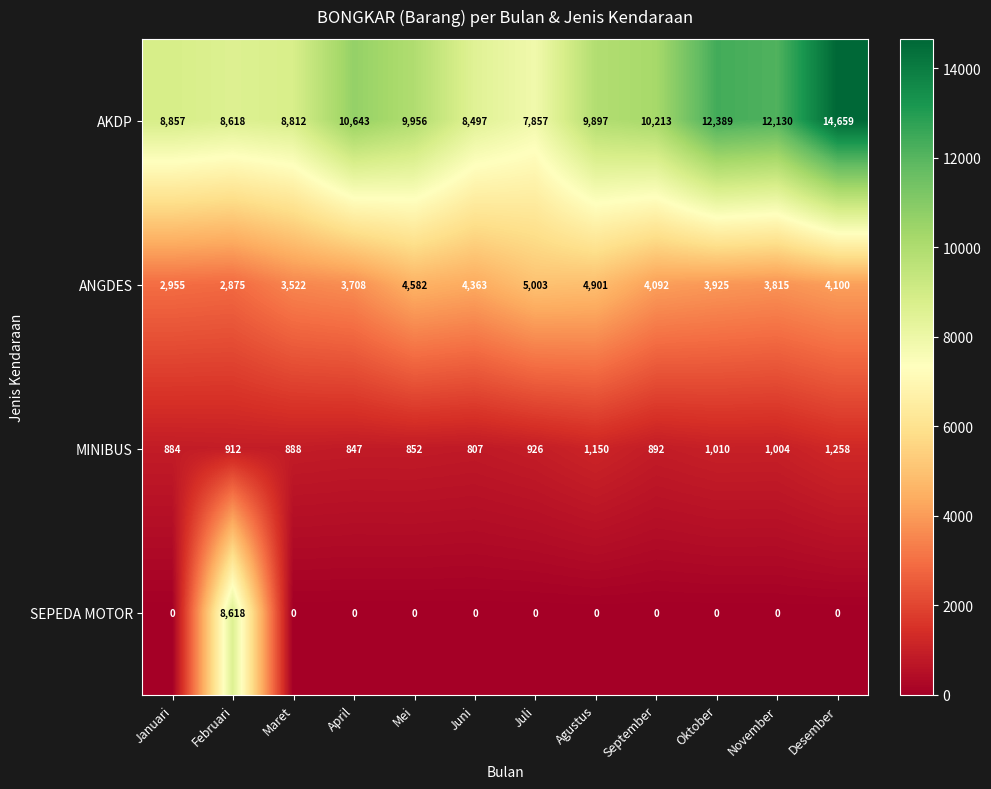

The value of ANGDES at Juni is 2392. True or false?

False